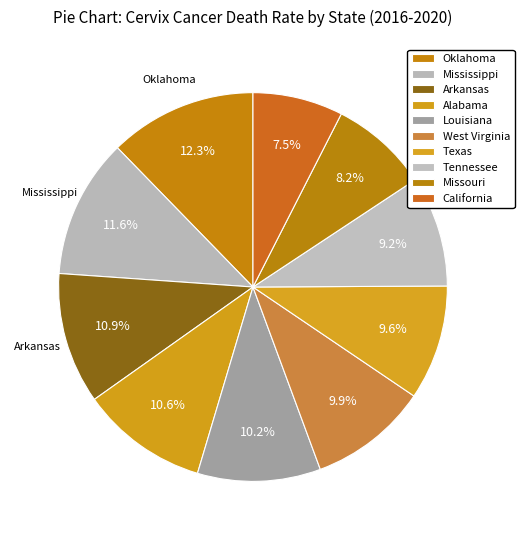

Rank the categories by value from lowest to highest.

California, Missouri, Tennessee, Texas, West Virginia, Louisiana, Alabama, Arkansas, Mississippi, Oklahoma